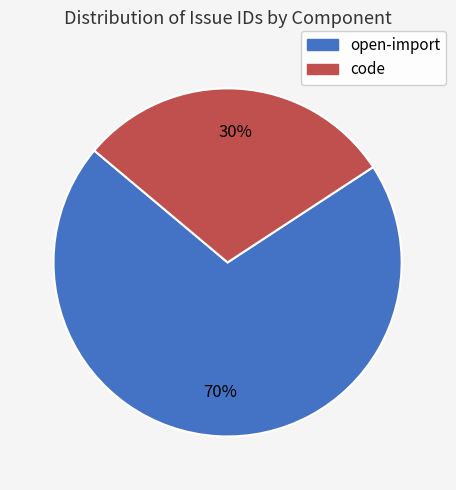

Is the sum of code and open-import greater than half?

Yes